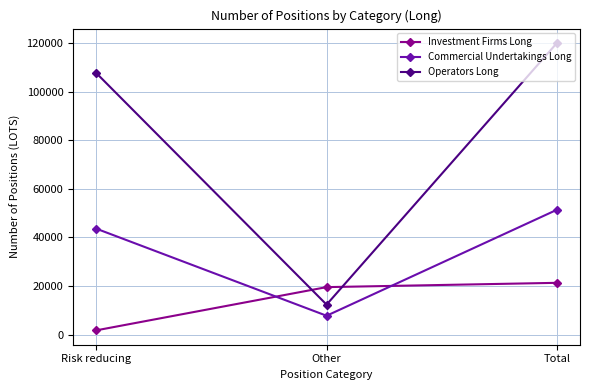

What is the approximate value of Commercial Undertakings Long at Total?

51411